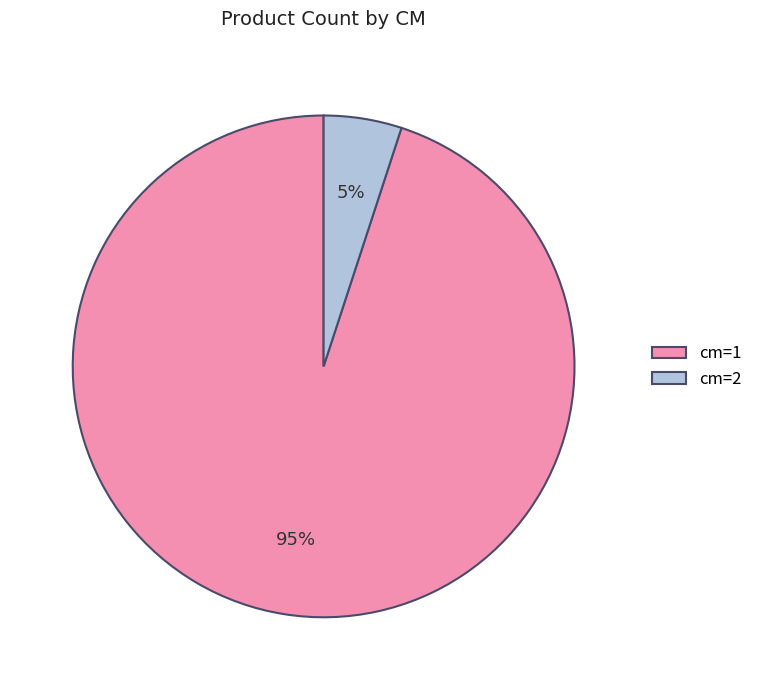

Count the number of slices in the pie.

2